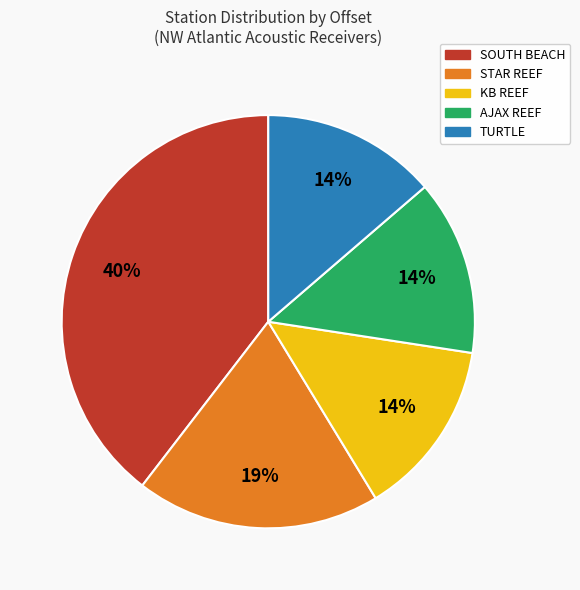

Between TURTLE and SOUTH BEACH, which is larger?

SOUTH BEACH